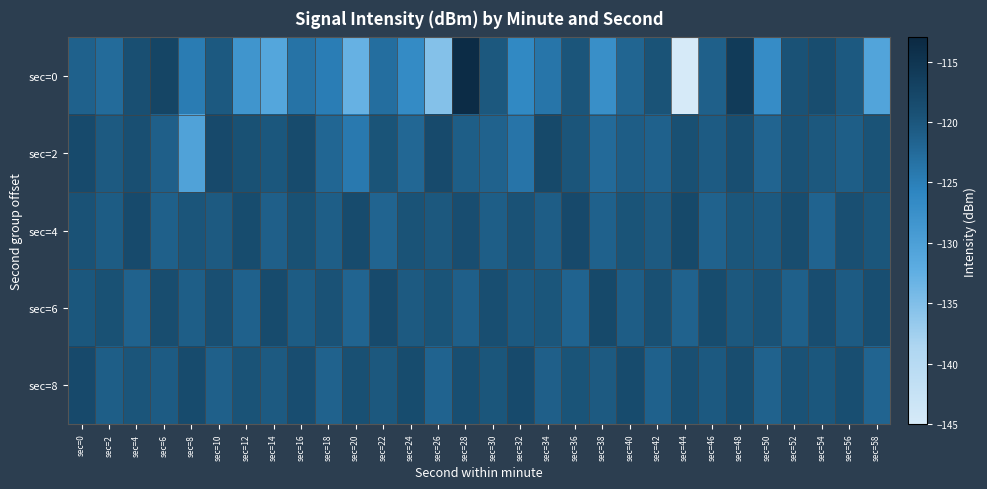

Reading right to left, transcribe all the data shown in this chart.

sec=0: sec=58=-130.9	sec=56=-120.4	sec=54=-118.6	sec=52=-119.5	sec=50=-126.9	sec=48=-115.9	sec=46=-121.2	sec=44=-145.4	sec=42=-119.6	sec=40=-121.8	sec=38=-127.3	sec=36=-119.8	sec=34=-123.8	sec=32=-126.4	sec=30=-120.2	sec=28=-113.5	sec=26=-135.3	sec=24=-126.7	sec=22=-123.0	sec=20=-133.0	sec=18=-124.8	sec=16=-123.5	sec=14=-131.0	sec=12=-128.3	sec=10=-120.3	sec=8=-124.6	sec=6=-117.5	sec=4=-119.1	sec=2=-122.6	sec=0=-121.3
sec=2: sec=58=-119.6	sec=56=-121.0	sec=54=-120.2	sec=52=-119.4	sec=50=-121.7	sec=48=-118.9	sec=46=-120.6	sec=44=-119.2	sec=42=-121.3	sec=40=-120.8	sec=38=-122.5	sec=36=-119.8	sec=34=-118.1	sec=32=-123.7	sec=30=-121.5	sec=28=-120.9	sec=26=-118.3	sec=24=-122.1	sec=22=-119.7	sec=20=-124.3	sec=18=-121.9	sec=16=-118.5	sec=14=-120.1	sec=12=-119.3	sec=10=-118.2	sec=8=-130.4	sec=6=-121.1	sec=4=-119.1	sec=2=-120.5	sec=0=-118.3
sec=4: sec=58=-120.0	sec=56=-119.1	sec=54=-121.6	sec=52=-118.7	sec=50=-120.3	sec=48=-119.9	sec=46=-121.4	sec=44=-118.1	sec=42=-120.5	sec=40=-119.7	sec=38=-121.3	sec=36=-118.2	sec=34=-120.8	sec=32=-119.4	sec=30=-121.0	sec=28=-118.8	sec=26=-120.2	sec=24=-119.6	sec=22=-121.7	sec=20=-118.5	sec=18=-120.9	sec=16=-119.3	sec=14=-121.1	sec=12=-118.6	sec=10=-120.4	sec=8=-119.8	sec=6=-121.2	sec=4=-118.3	sec=2=-120.7	sec=0=-119.5
sec=6: sec=58=-119.0	sec=56=-120.6	sec=54=-118.8	sec=52=-121.2	sec=50=-119.4	sec=48=-120.2	sec=46=-118.6	sec=44=-121.4	sec=42=-119.2	sec=40=-120.8	sec=38=-118.1	sec=36=-121.6	sec=34=-119.9	sec=32=-120.3	sec=30=-118.9	sec=28=-121.1	sec=26=-119.7	sec=24=-120.5	sec=22=-118.3	sec=20=-121.7	sec=18=-119.5	sec=16=-120.7	sec=14=-118.5	sec=12=-121.3	sec=10=-119.1	sec=8=-120.9	sec=6=-118.7	sec=4=-121.5	sec=2=-119.3	sec=0=-120.1
sec=8: sec=58=-121.7	sec=56=-118.9	sec=54=-120.1	sec=52=-119.4	sec=50=-121.5	sec=48=-118.7	sec=46=-120.3	sec=44=-119.1	sec=42=-121.3	sec=40=-118.5	sec=38=-120.5	sec=36=-119.7	sec=34=-121.1	sec=32=-118.3	sec=30=-120.0	sec=28=-119.0	sec=26=-121.6	sec=24=-118.6	sec=22=-120.2	sec=20=-119.2	sec=18=-121.4	sec=16=-118.8	sec=14=-120.4	sec=12=-119.6	sec=10=-121.2	sec=8=-118.4	sec=6=-120.6	sec=4=-119.8	sec=2=-121.0	sec=0=-118.2